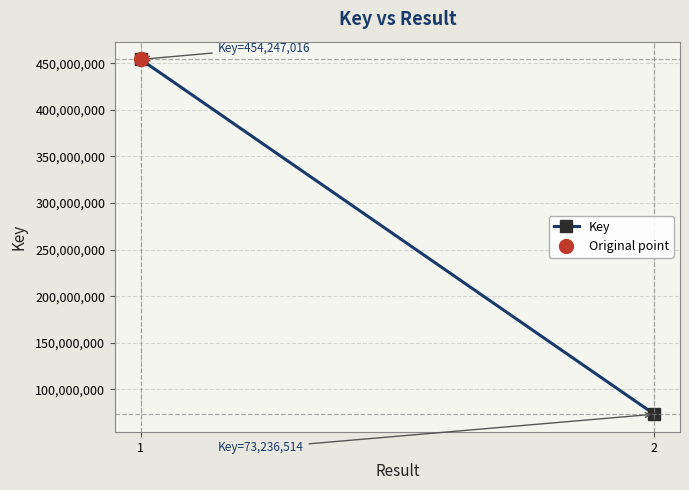

What is the average value?

263741765